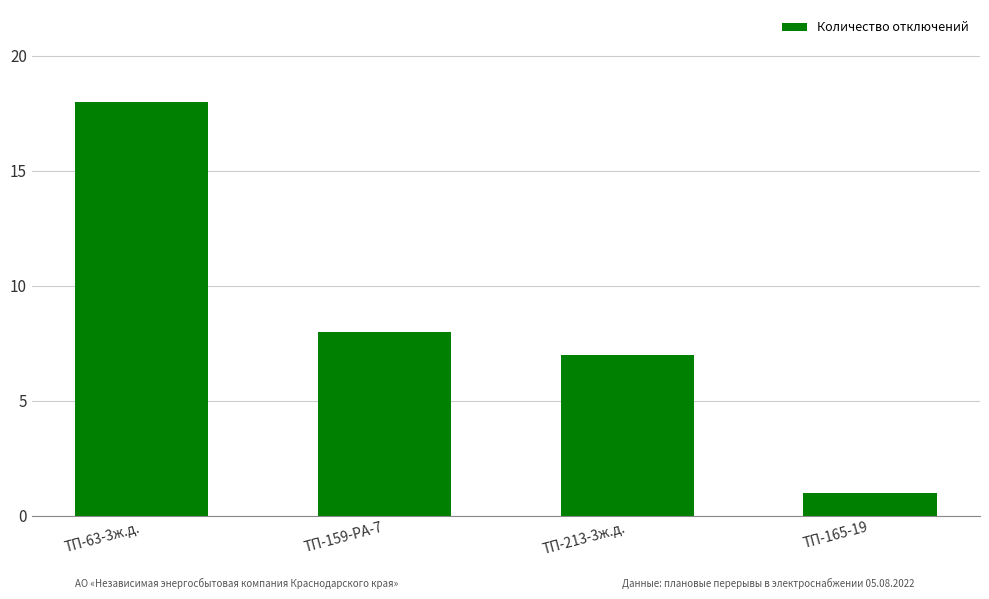

Which category has the lowest value across all series?

ТП-165-19